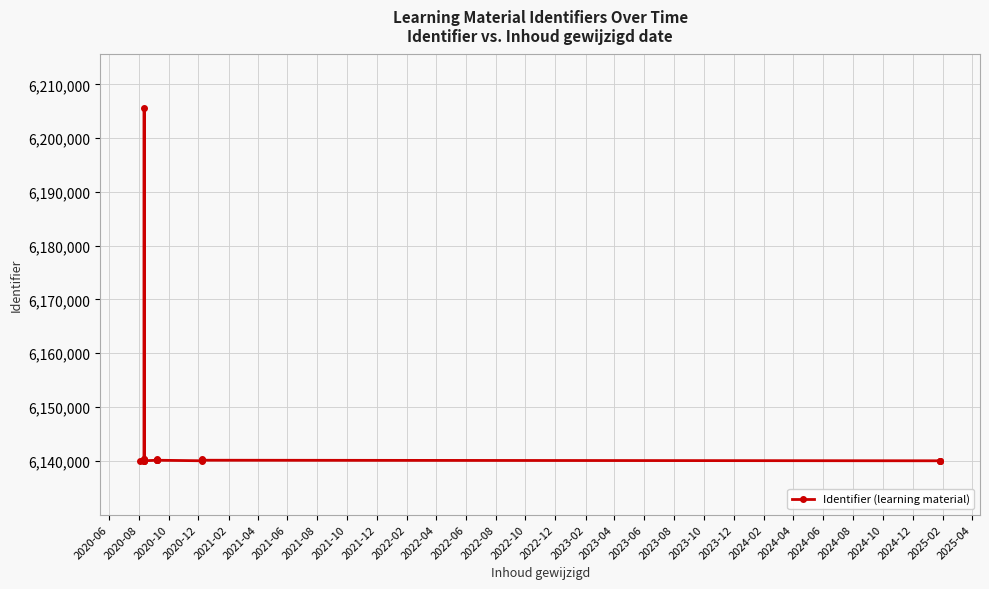

What is the minimum value shown in the chart?

6140007